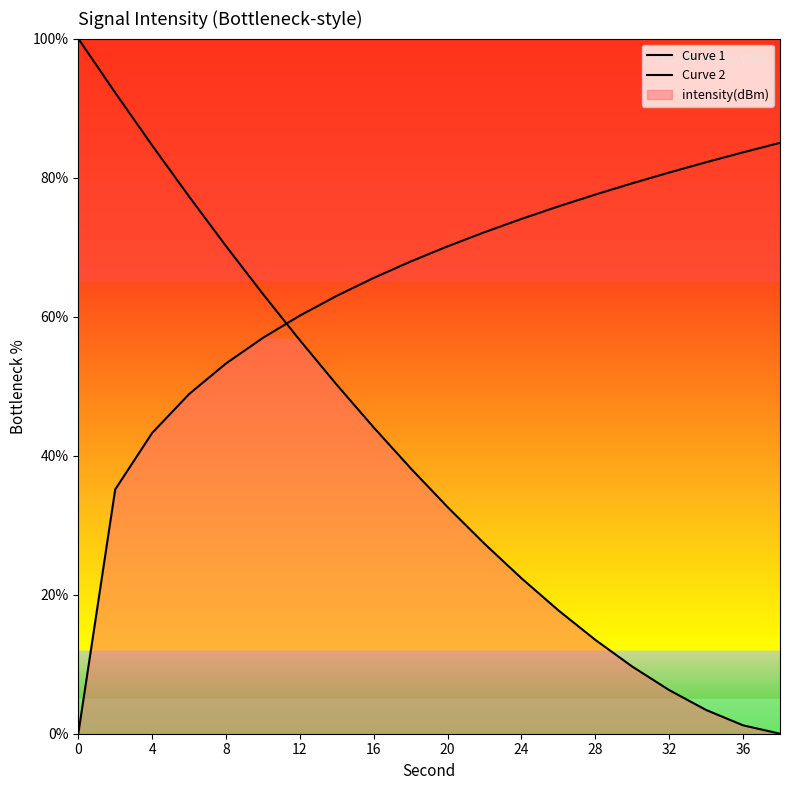

What is the label of the 10th point from the left?

36